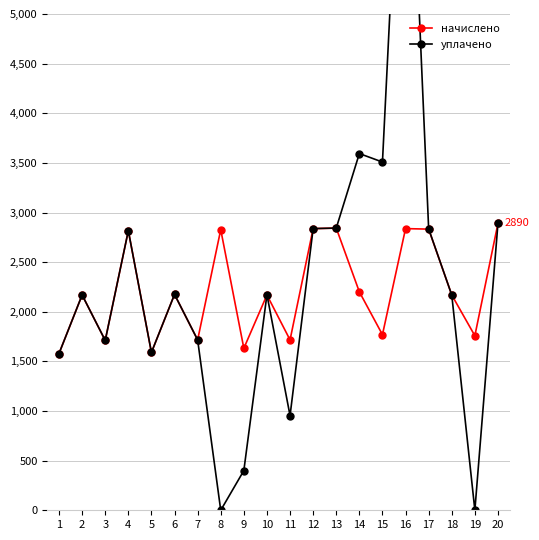

At which label does уплачено first exceed 2172?

4